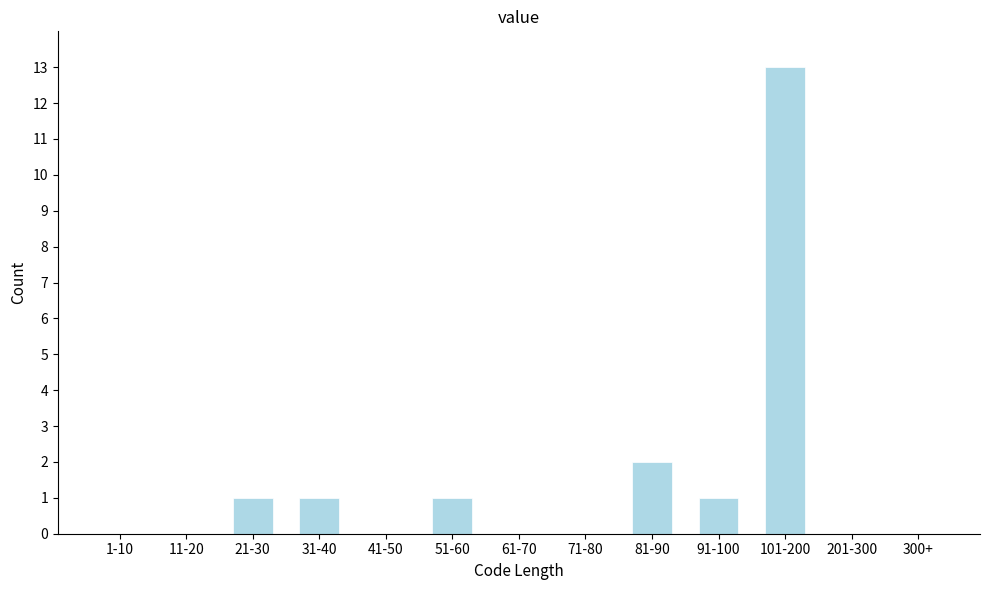

Reading right to left, what are all the values shown in this chart?

300+=0	201-300=0	101-200=13	91-100=1	81-90=2	71-80=0	61-70=0	51-60=1	41-50=0	31-40=1	21-30=1	11-20=0	1-10=0